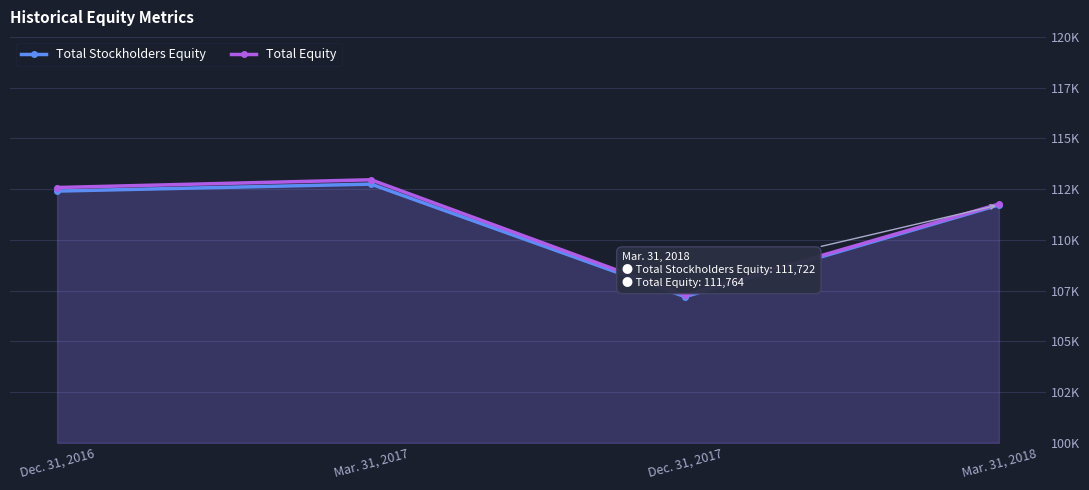

What is the average value of the Total Equity series?

111145